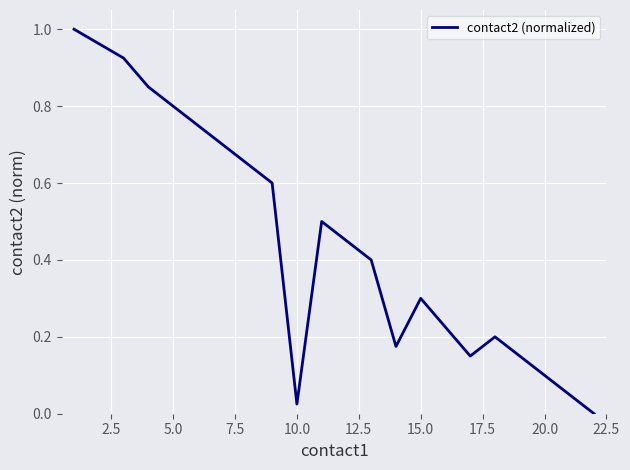

True or false: there are more than 0 points higher than both neighbors.

True